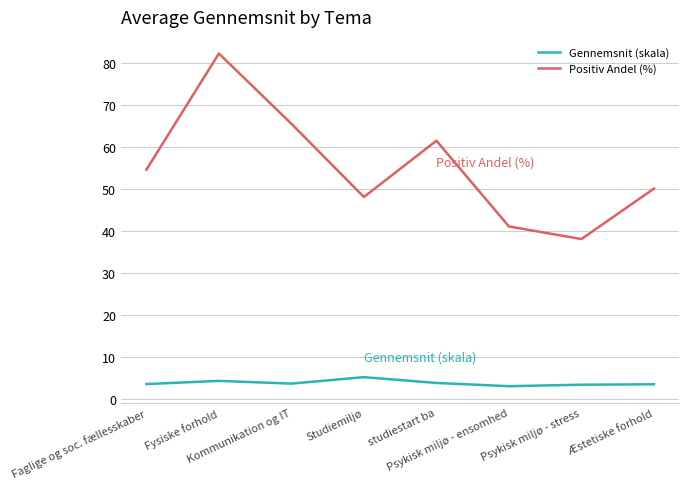

What is the difference between the second highest and second lowest values in the Positiv Andel (%) series?

24.4